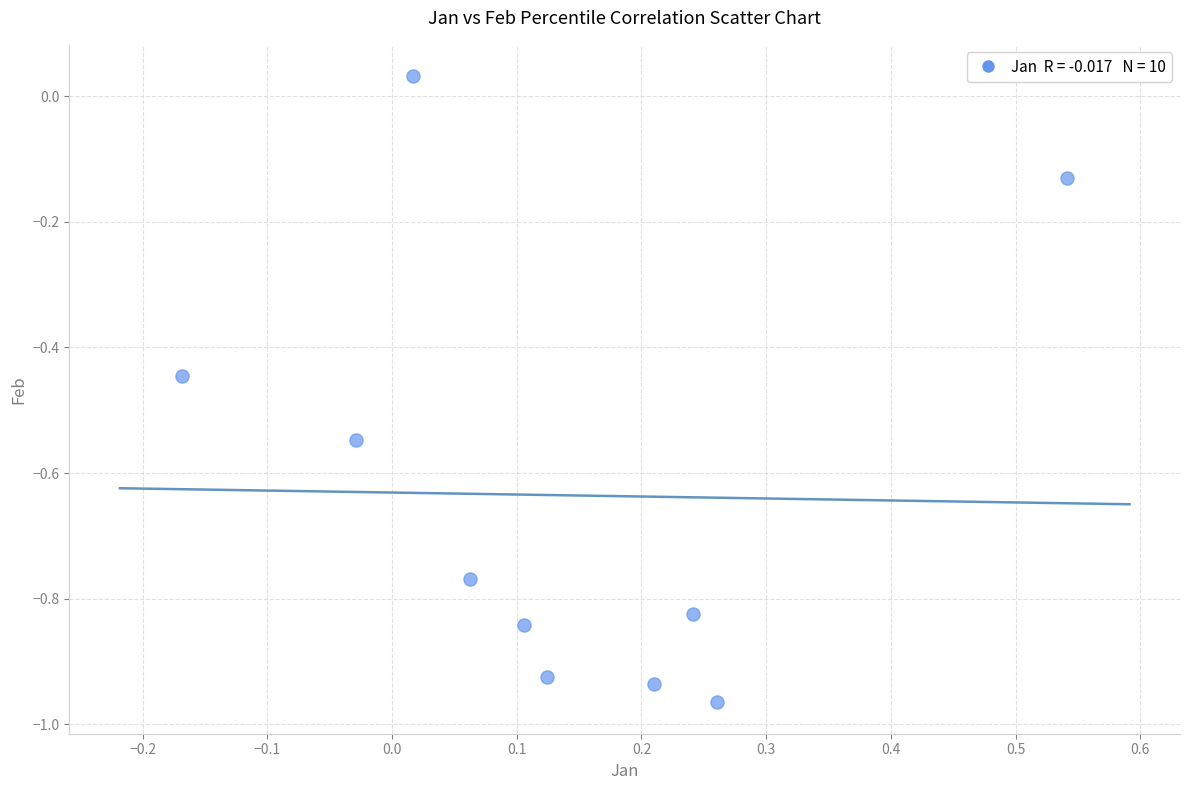

What is the range of X values (max minus min)?

0.7